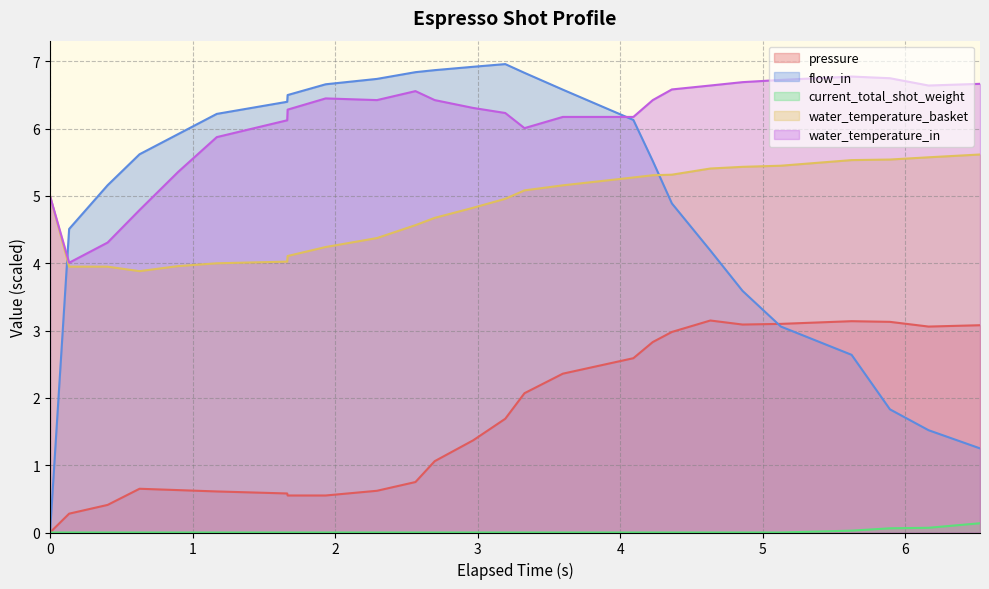

Does the chart display data point markers on the line(s)?

No